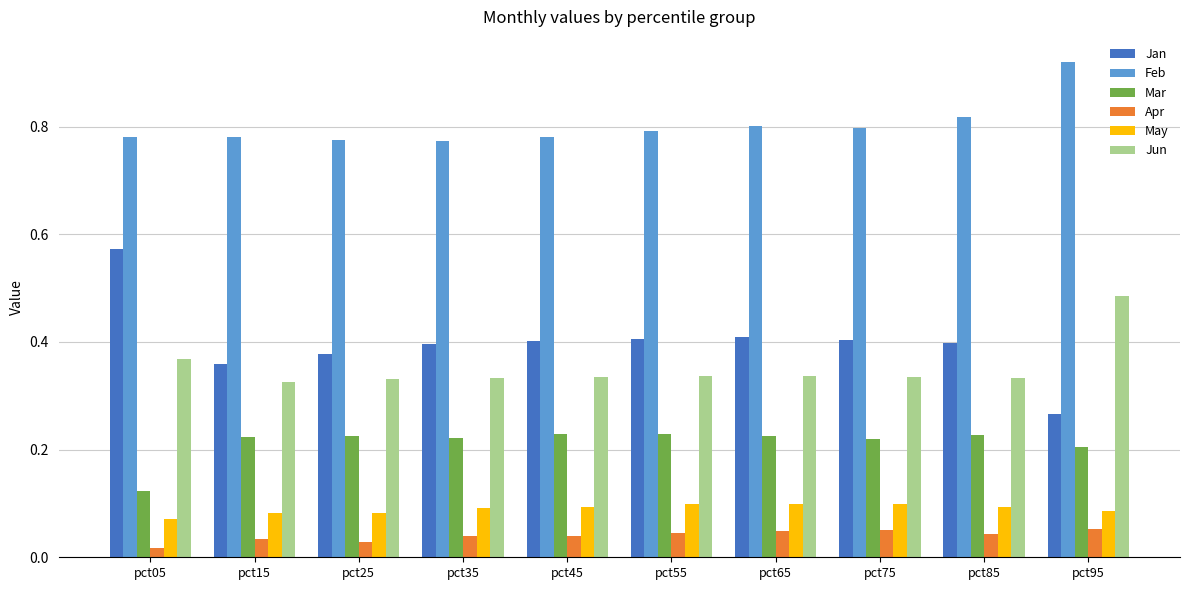

Which series has the widest spread of values?

Jan